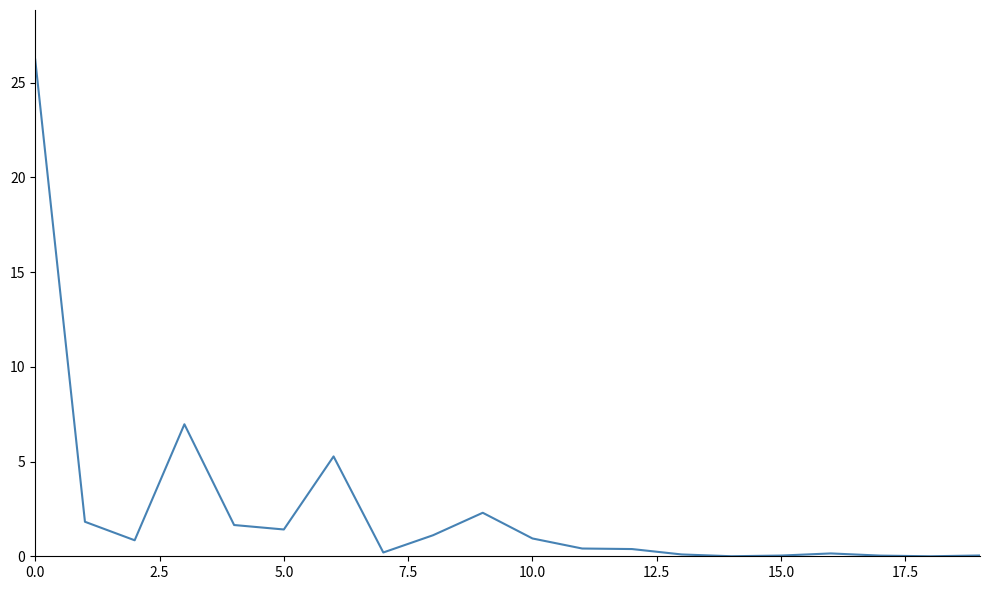

How many lines are shown in the chart?

1